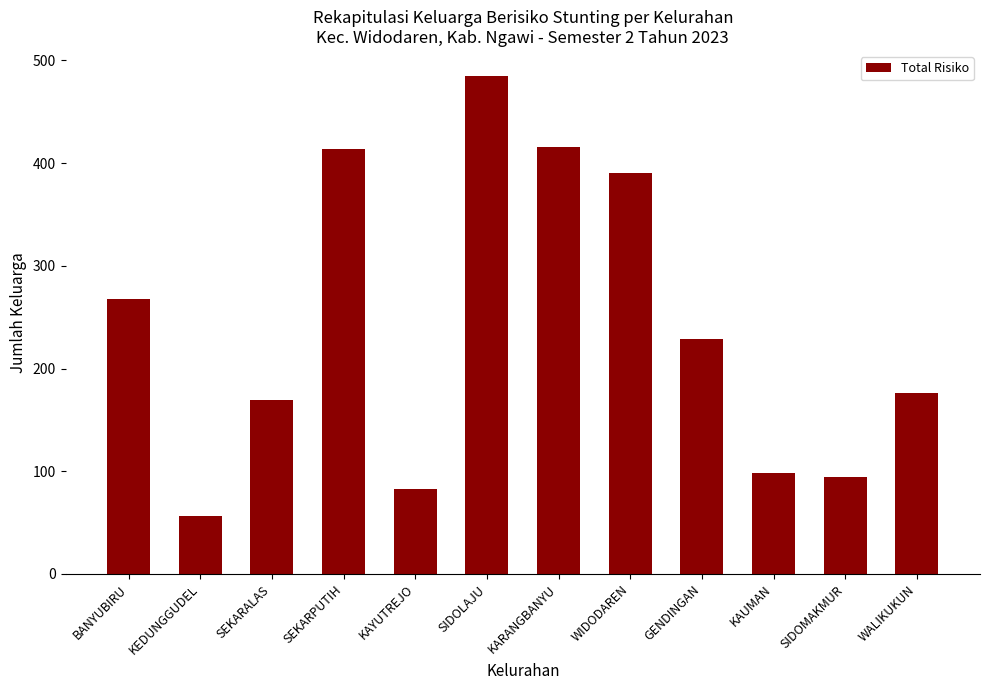

Where does the data first go above 229?

BANYUBIRU